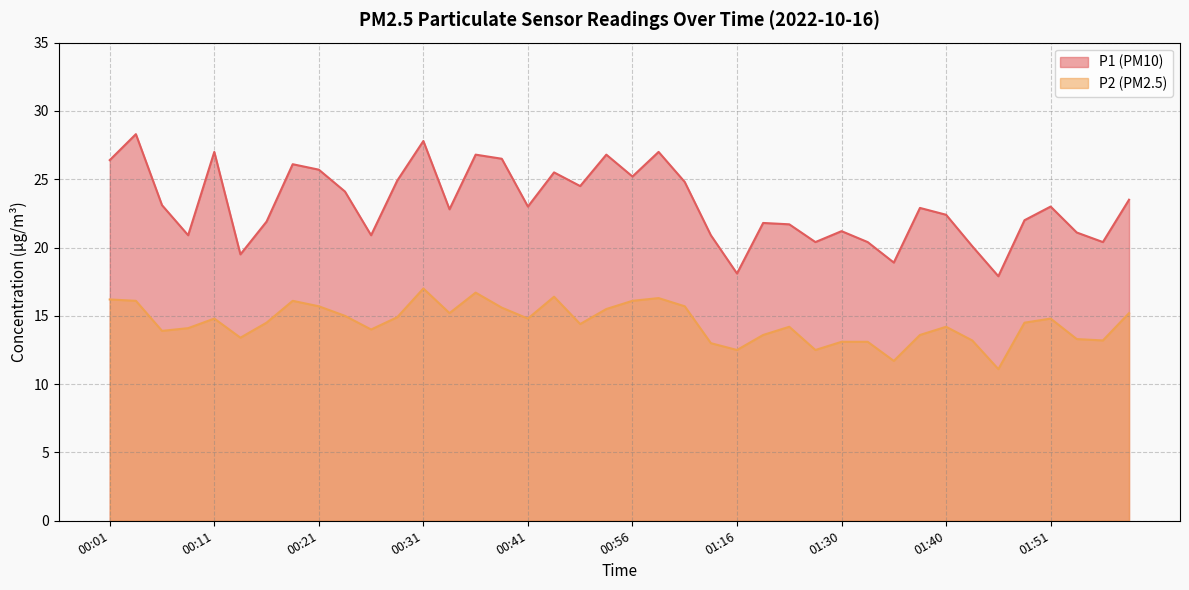

What is the value of the P2 point at the 1st from the left?

16.2